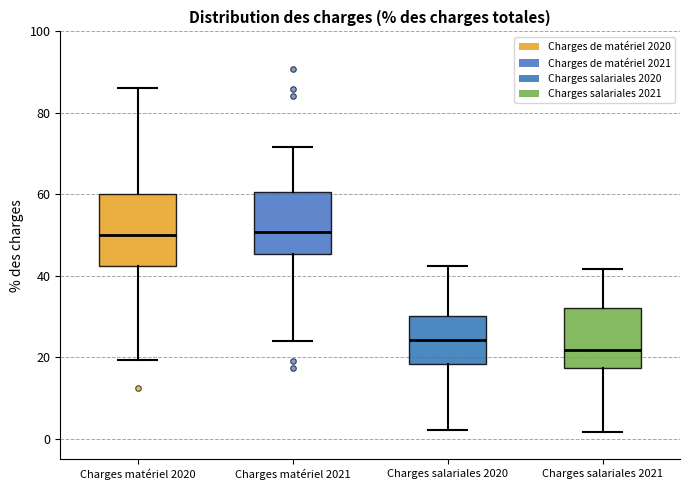

Comparing the boxes themselves (not the whiskers), which one is the tallest?

Charges matériel 2020